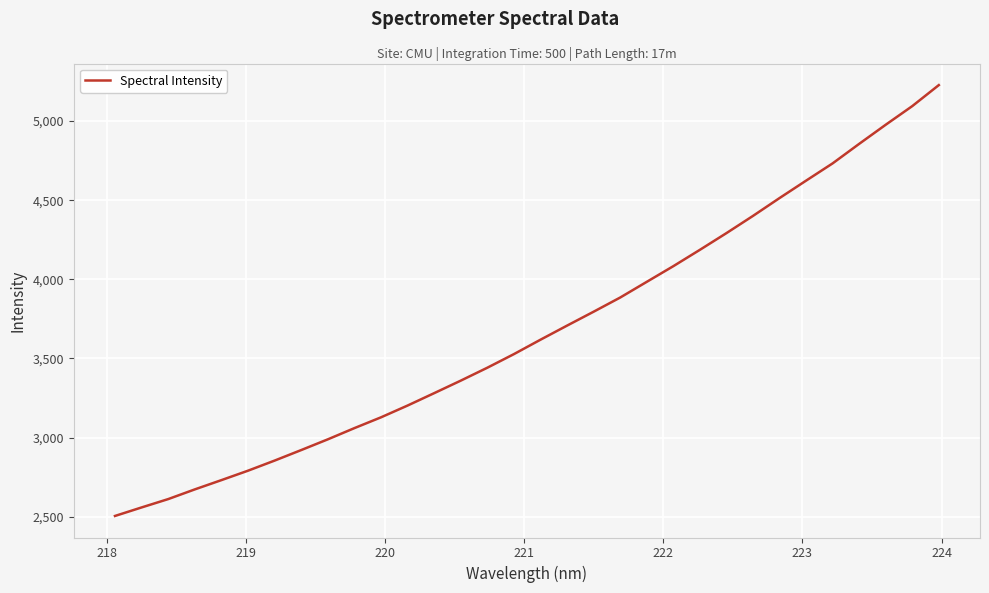

What is the maximum value shown in the chart?

5227.0